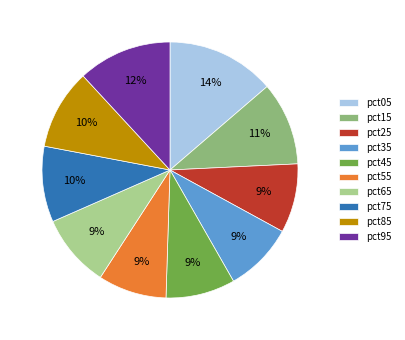

Is there a majority slice in this chart?

No